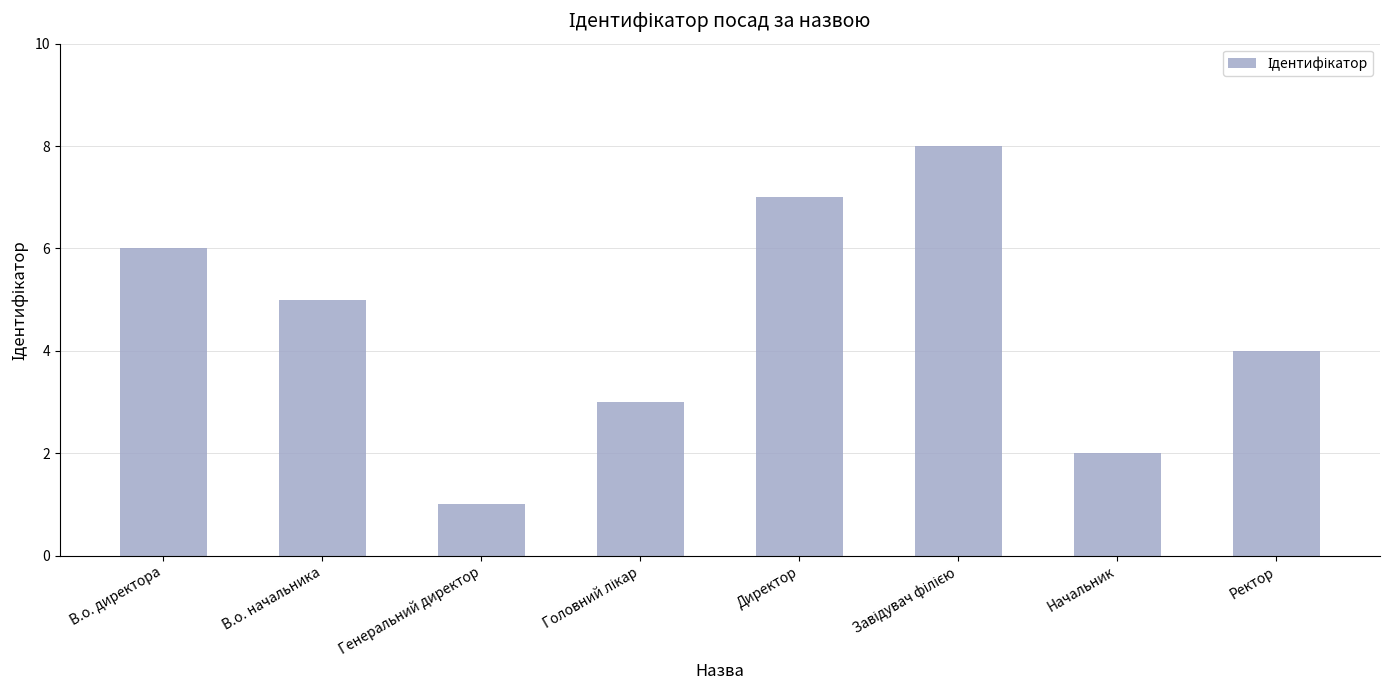

Reading right to left, list all the values displayed in this chart.

4	2	8	7	3	1	5	6